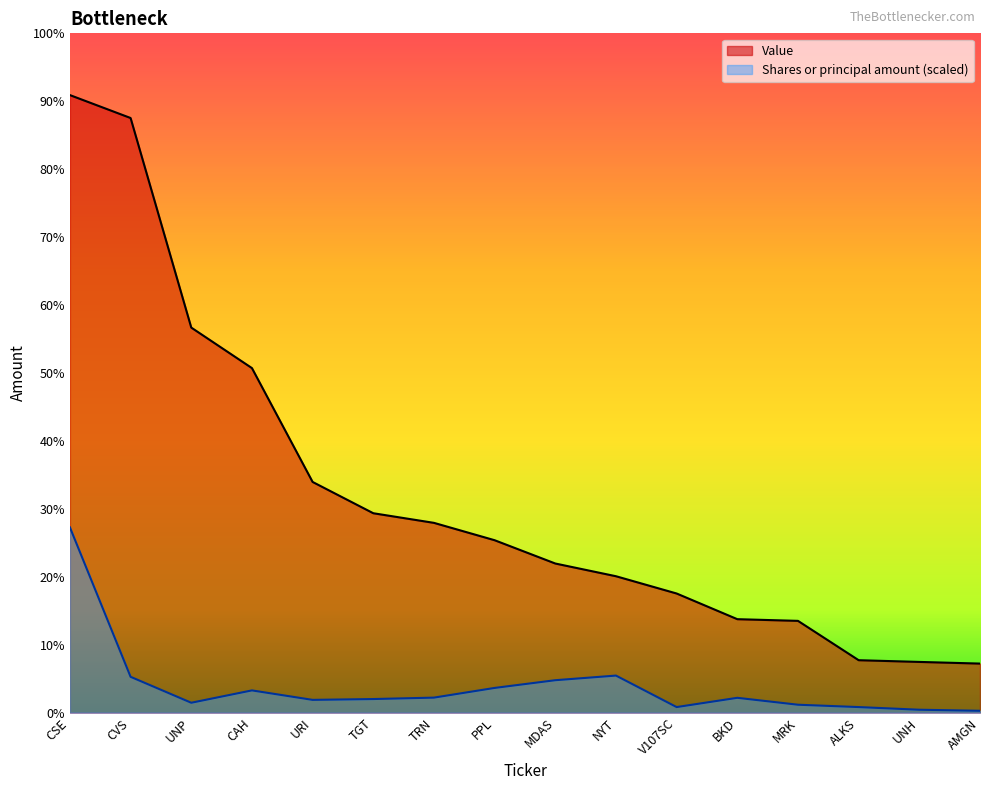

Reading left to right, what are all the values shown in this chart?

Value: 21555000.0	20755000.0	13440000.0	12026000.0	8052000.0	6960000.0	6624000.0	6018000.0	5205000.0	4761000.0	4158000.0	3262000.0	3203000.0	1830000.0	1770000.0	1712000.0
Shares or principal amount: 6466500.0	1250190.0	344880.0	775980.0	445326.3	474210.0	523786.5	862200.0	1131637.5	1293300.0	193995.0	517320.0	275904.0	193995.0	101308.5	64665.0